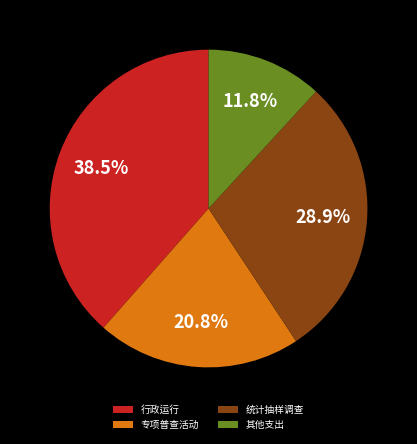

Is 统计抽样调查 the majority of the pie?

No